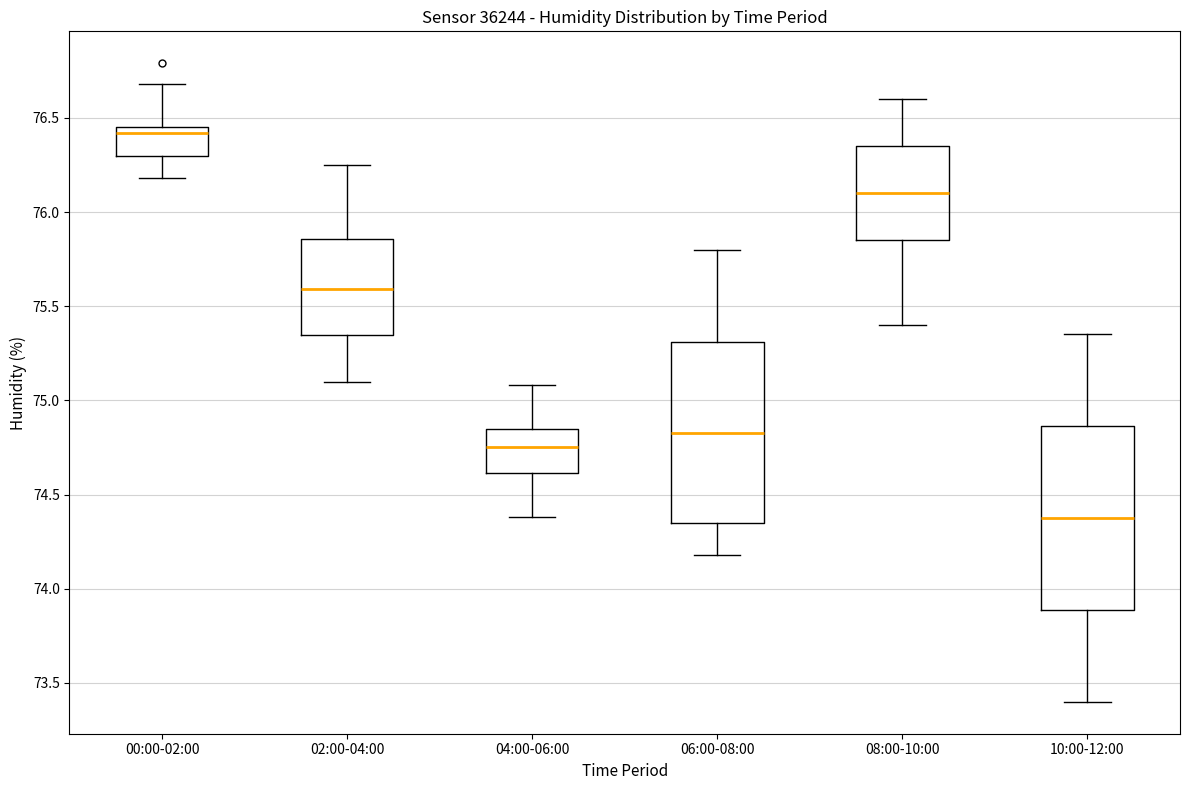

Where does the median line of the box for 06:00-08:00 sit on the y-axis? The values are not printed on the chart, so give them approximately, as read against the axis.

74.85